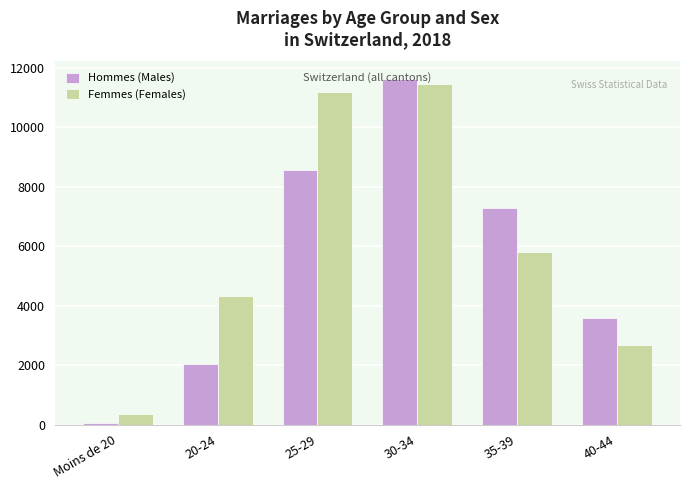

What is the difference between the maximum and minimum values in the Hommes (Males) series?

11589